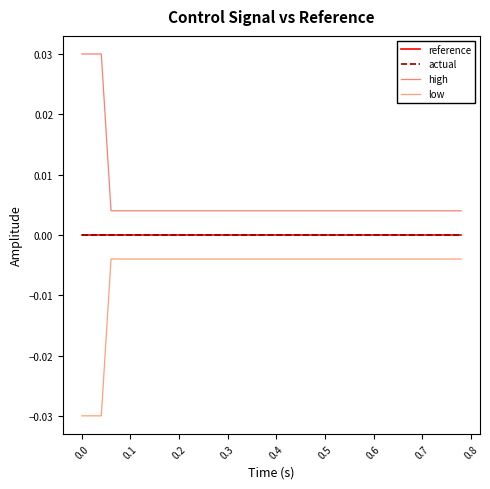

True or false: high and low cross at least once.

False